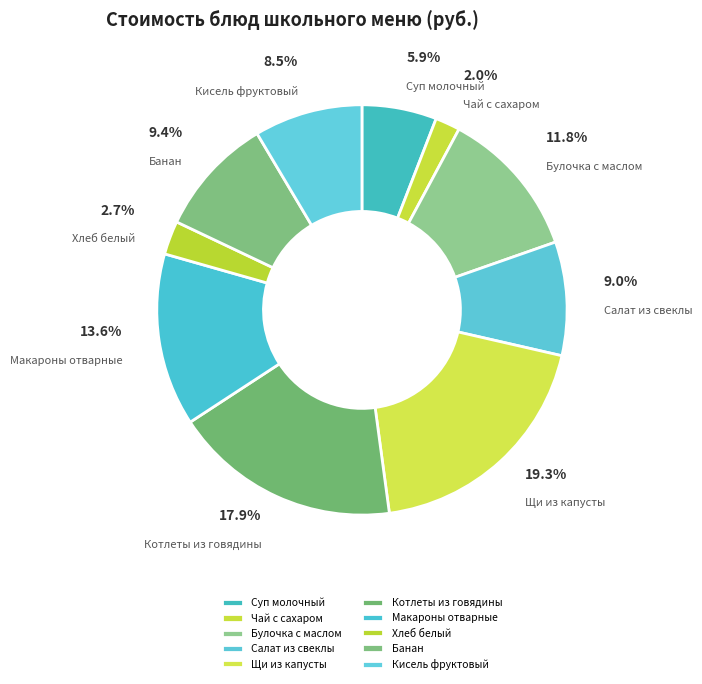

Is it true that Булочка с маслом is 12% of the pie?

True